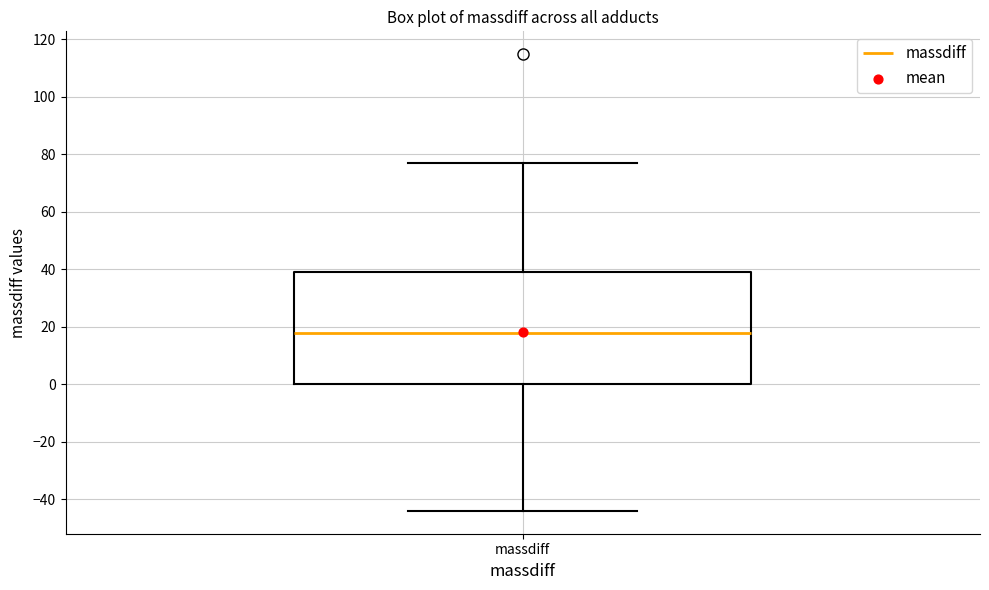

Where is the lower edge of the box for massdiff on the y-axis? The values are not printed on the chart, so give them approximately, as read against the axis.

0